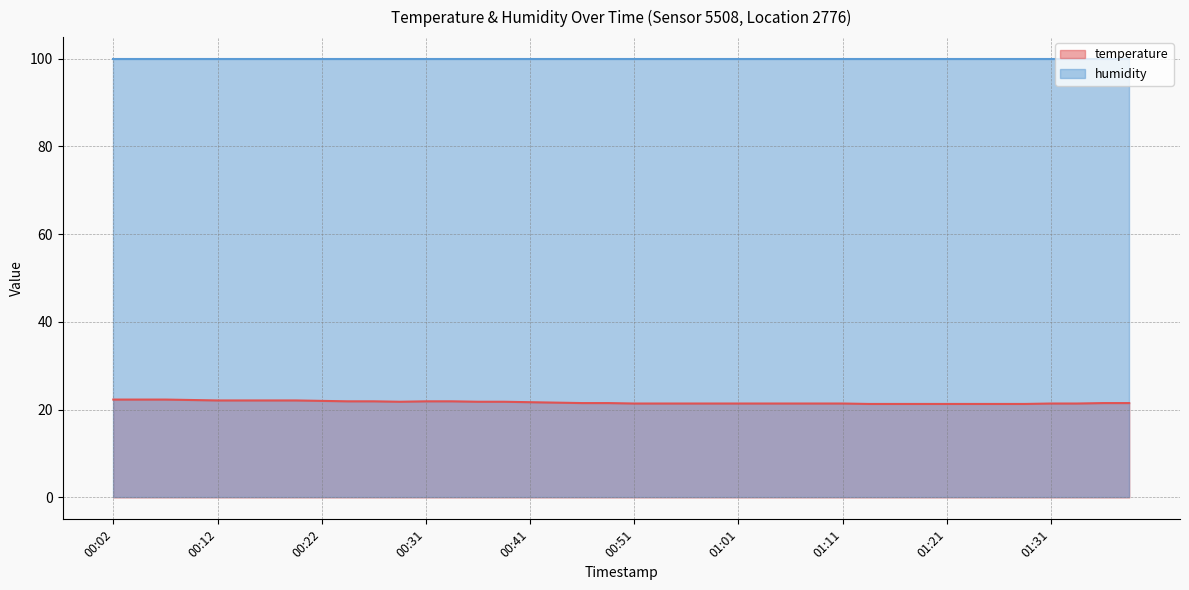

Which series has the widest spread of values?

temperature